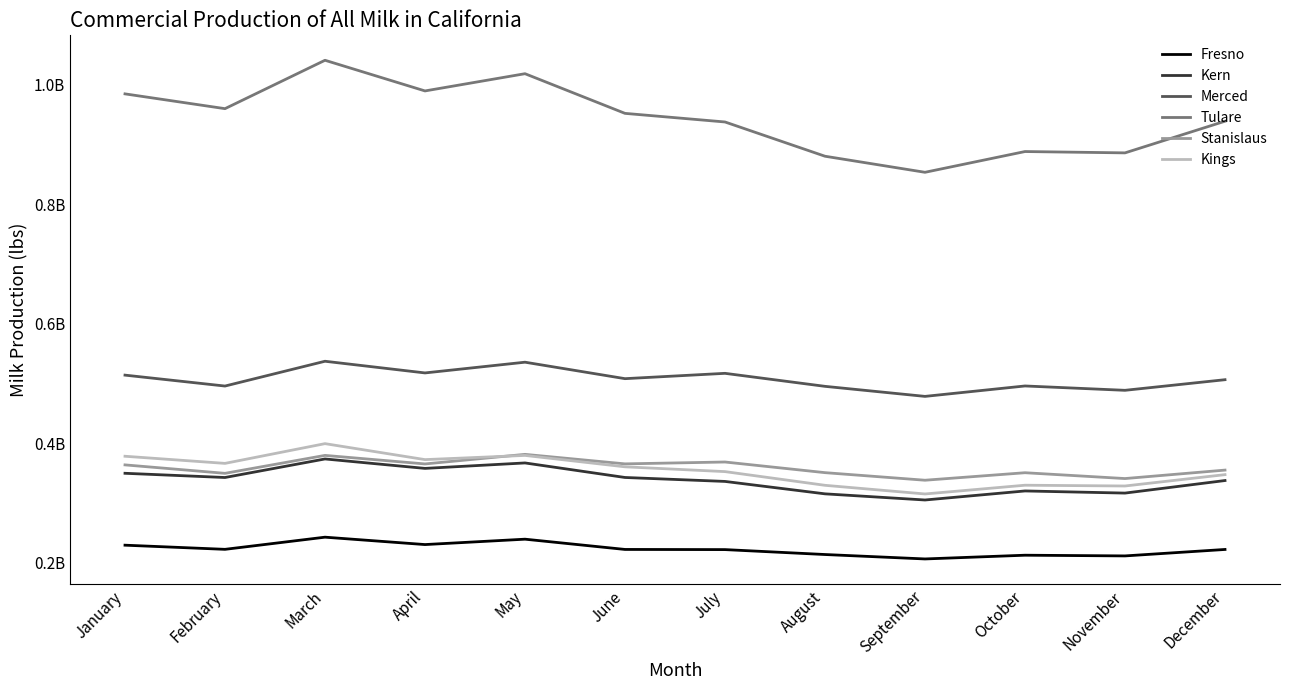

Reading right to left, transcribe all the data shown in this chart.

Fresno: 221675991	210868805	212041843	205788245	213199516	221441730	221712896	238892545	229872036	242255709	221883239	228842808
Kern: 337135544	316112540	319687300	304542775	314838287	335646744	342259924	366615439	357481122	373291403	342221919	349281890
Merced: 506062279	488280789	495567133	478109120	494935918	516726943	507799585	535384046	517403499	536963026	495431197	513718670
Tulare: 939073562	886043504	888278484	853512863	880425765	937810719	952235032	1018677069	989813759	1041184878	960114796	984891149
Stanislaus: 354618964	340453488	350221771	337654771	350344792	368185595	365056129	380997397	364935784	379266526	349200251	363360749
Kings: 347025280	327995091	329298115	314637977	329141518	352097394	360120666	379223893	372187769	398933182	365871786	377821891